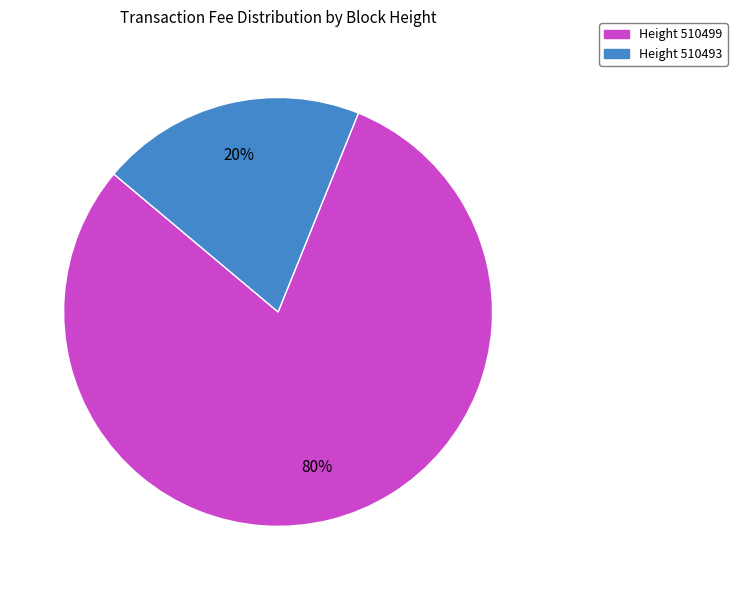

To the nearest percent, what is the average slice percentage?

50%